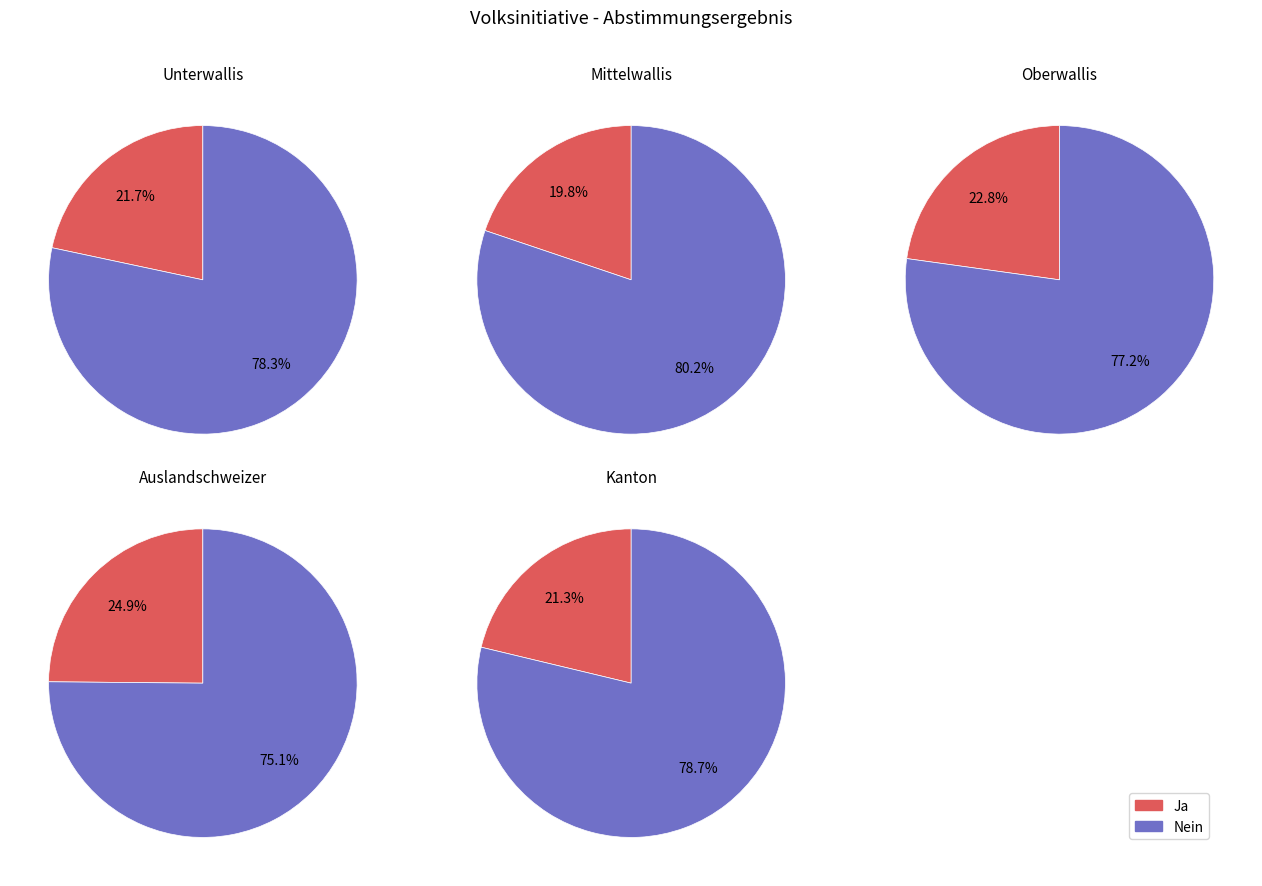

Count the number of slices in the pie.

2